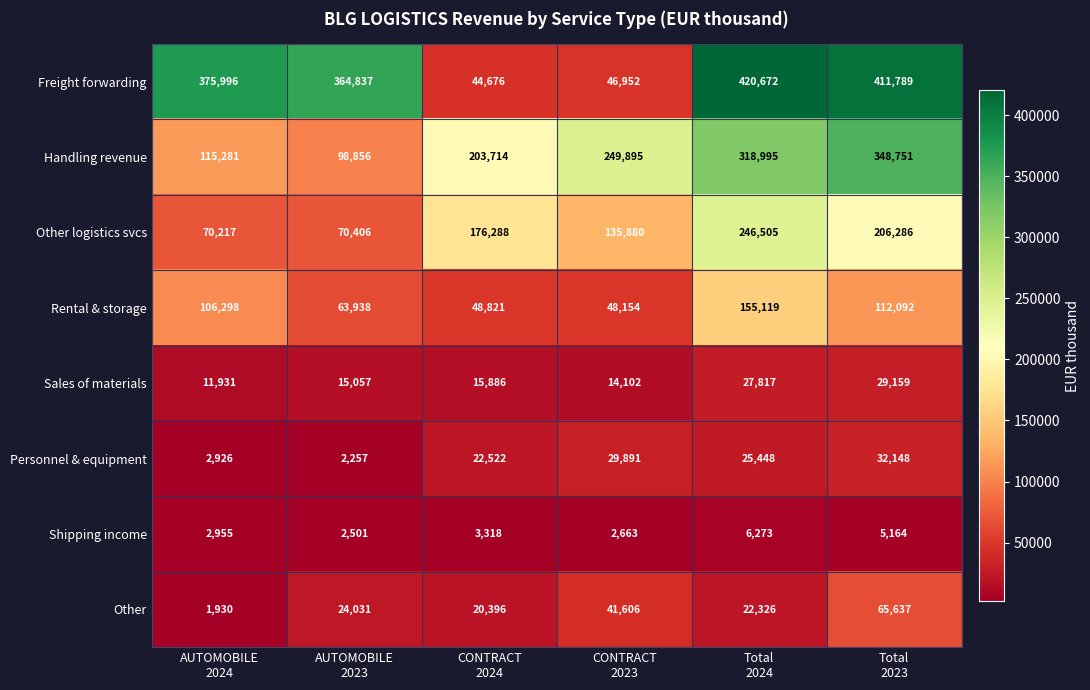

What is the highest value of the Sales of materials series?

29159